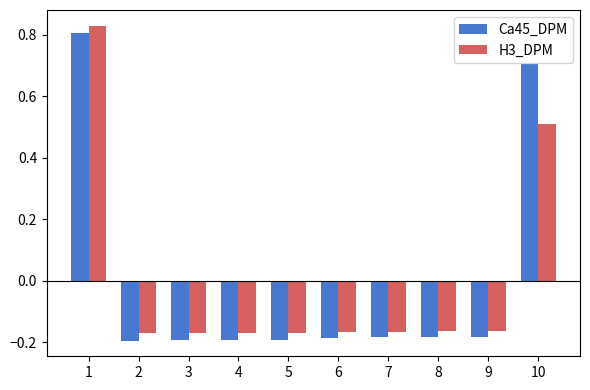

How many positive values does the Ca45_DPM series have?

2